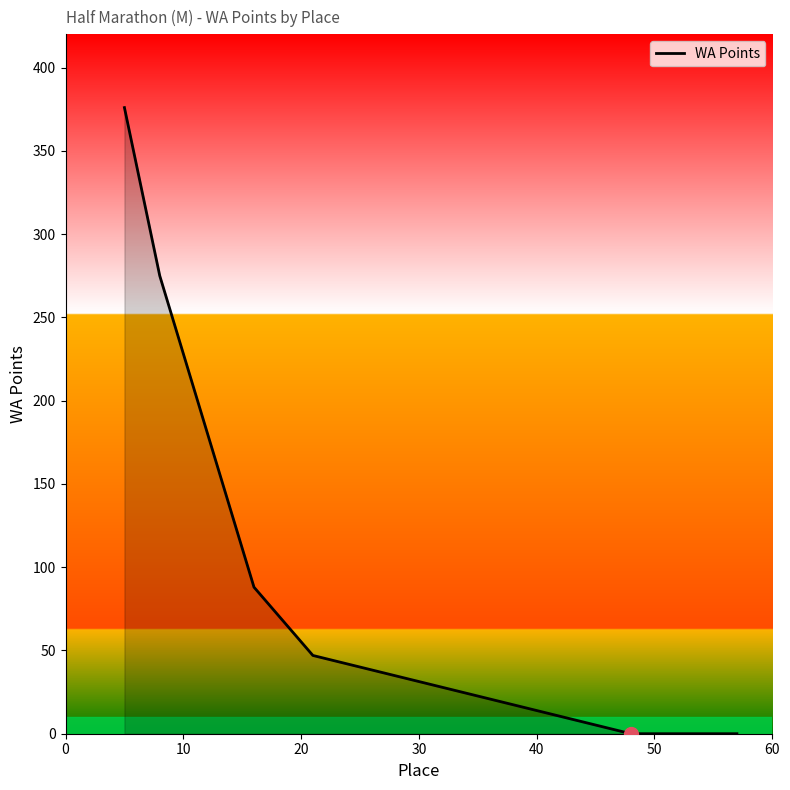

What is the sum of all values?

786